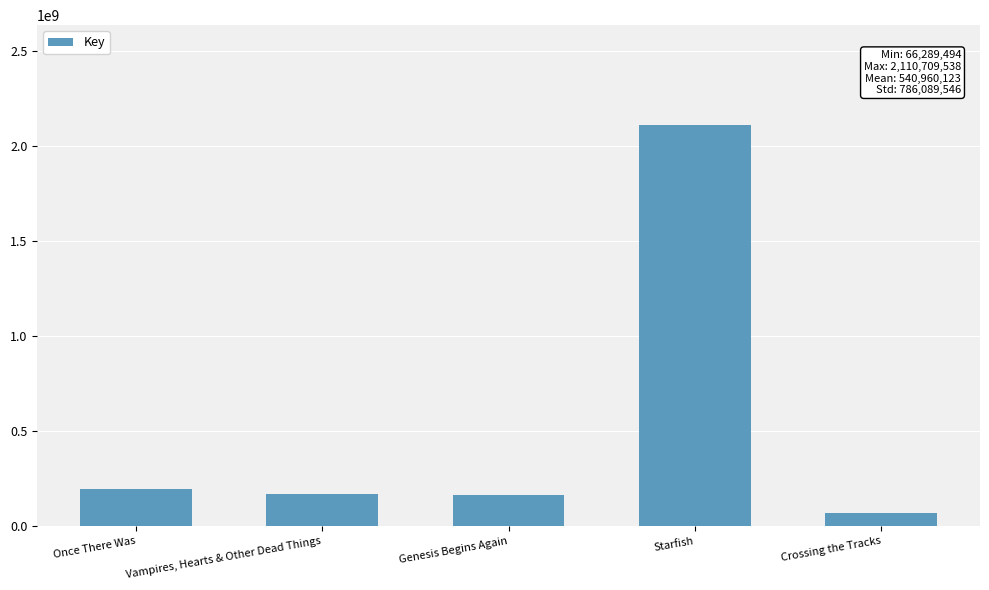

What is the average value?

540960123